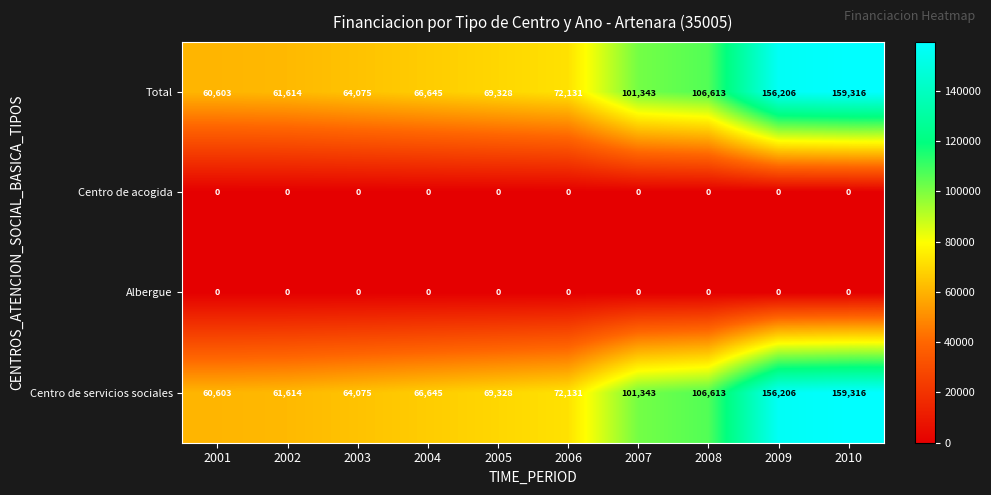

What is the difference between the maximum and minimum values in the Centro de servicios sociales series?

98713